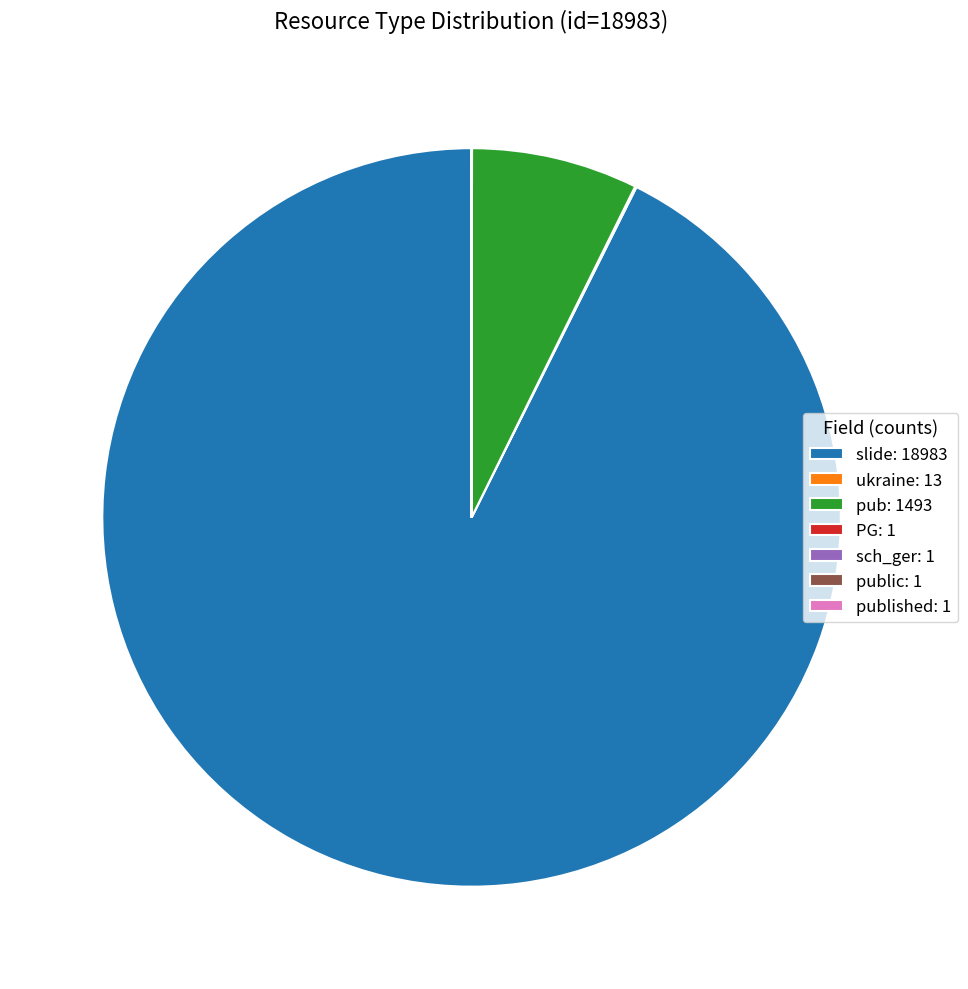

The slide: 18983 slice represents 84% of the pie. True or false?

False